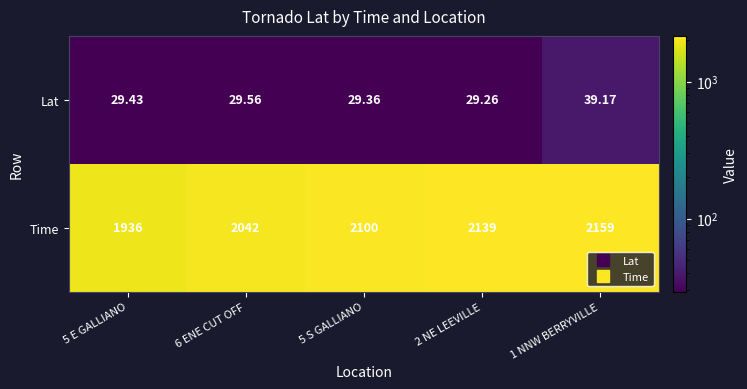

Rank the series at 1 NNW BERRYVILLE from lowest to highest value.

Lat, Time